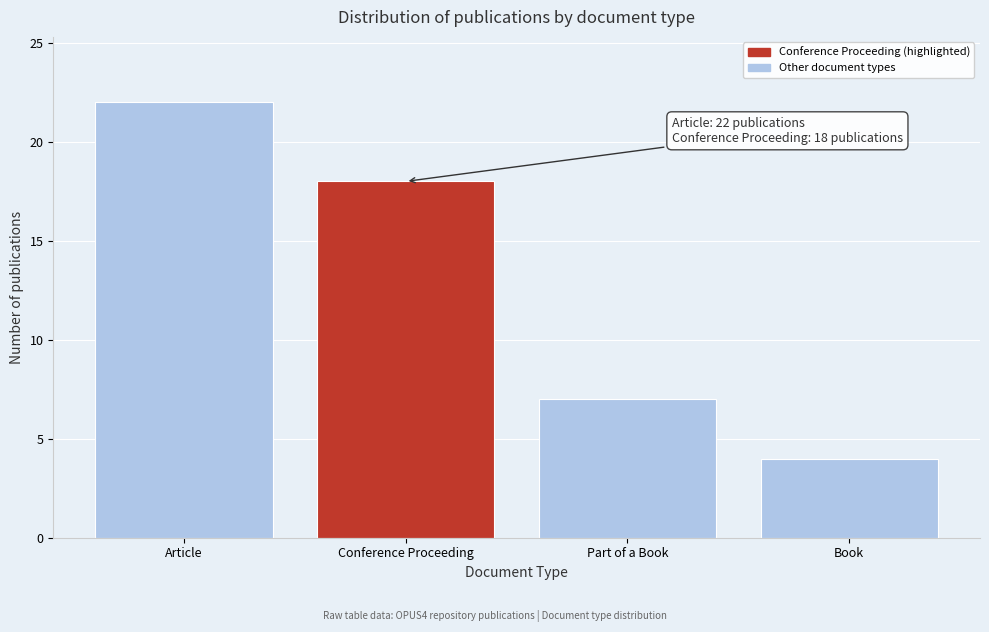

Reading right to left, transcribe all the data shown in this chart.

4	7	18	22